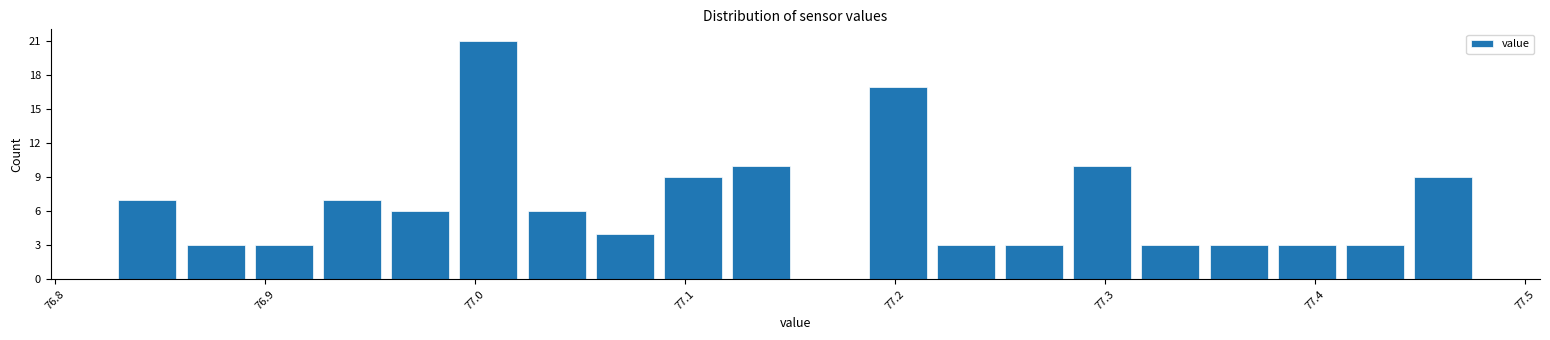

Around what value on the x-axis is the tallest bar? Give the approximate position of its centre, as read against the axis.

77.01